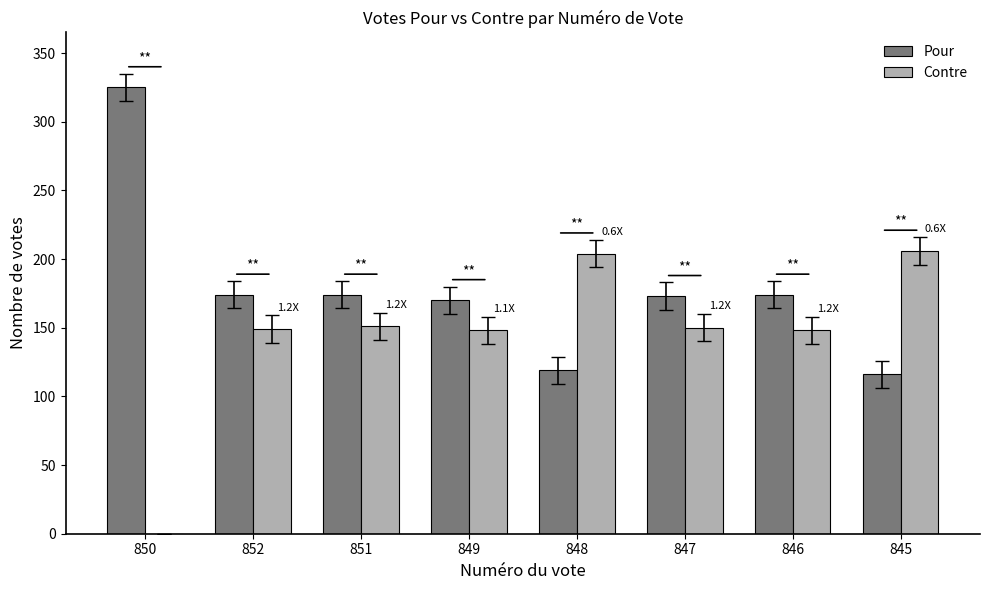

What is the greatest value displayed?

325